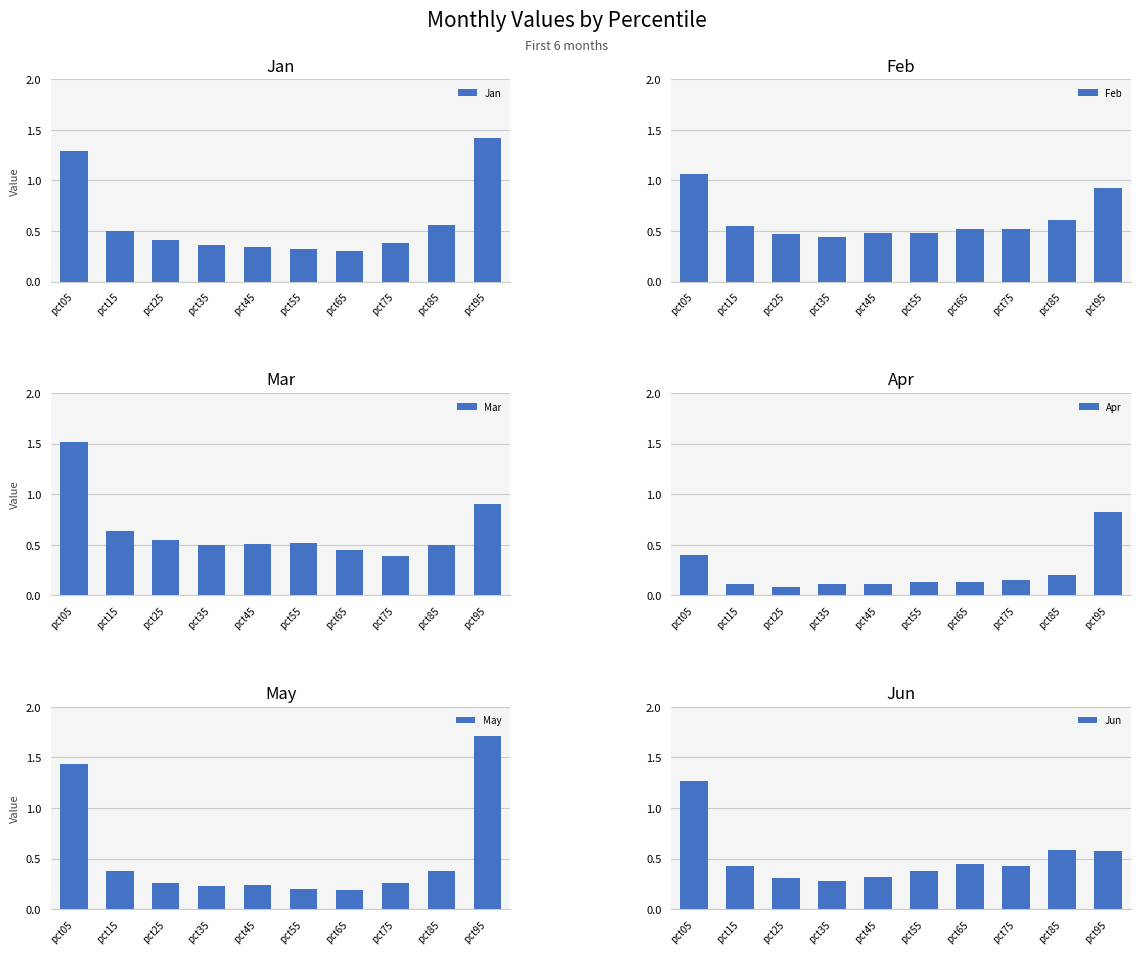

Which category has the highest value in the Apr series?

pct95